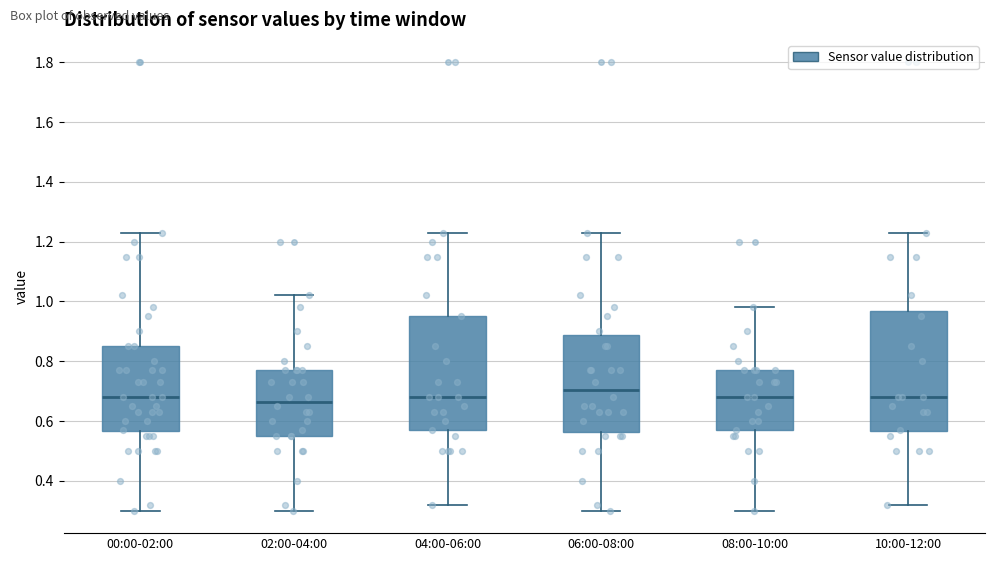

Reading left to right, read every box against the y-axis: the position of its median line, the range the box covers, and the ends of its whiskers. The values are not printed on the chart, so give them approximately, as read against the axis.

00:00-02:00: median 0.68, box 0.56 to 0.86, whiskers 0.30 to 1.24
02:00-04:00: median 0.66, box 0.56 to 0.78, whiskers 0.30 to 1.02
04:00-06:00: median 0.68, box 0.58 to 0.96, whiskers 0.32 to 1.24
06:00-08:00: median 0.70, box 0.56 to 0.88, whiskers 0.30 to 1.24
08:00-10:00: median 0.68, box 0.58 to 0.78, whiskers 0.30 to 0.98
10:00-12:00: median 0.68, box 0.56 to 0.96, whiskers 0.32 to 1.24